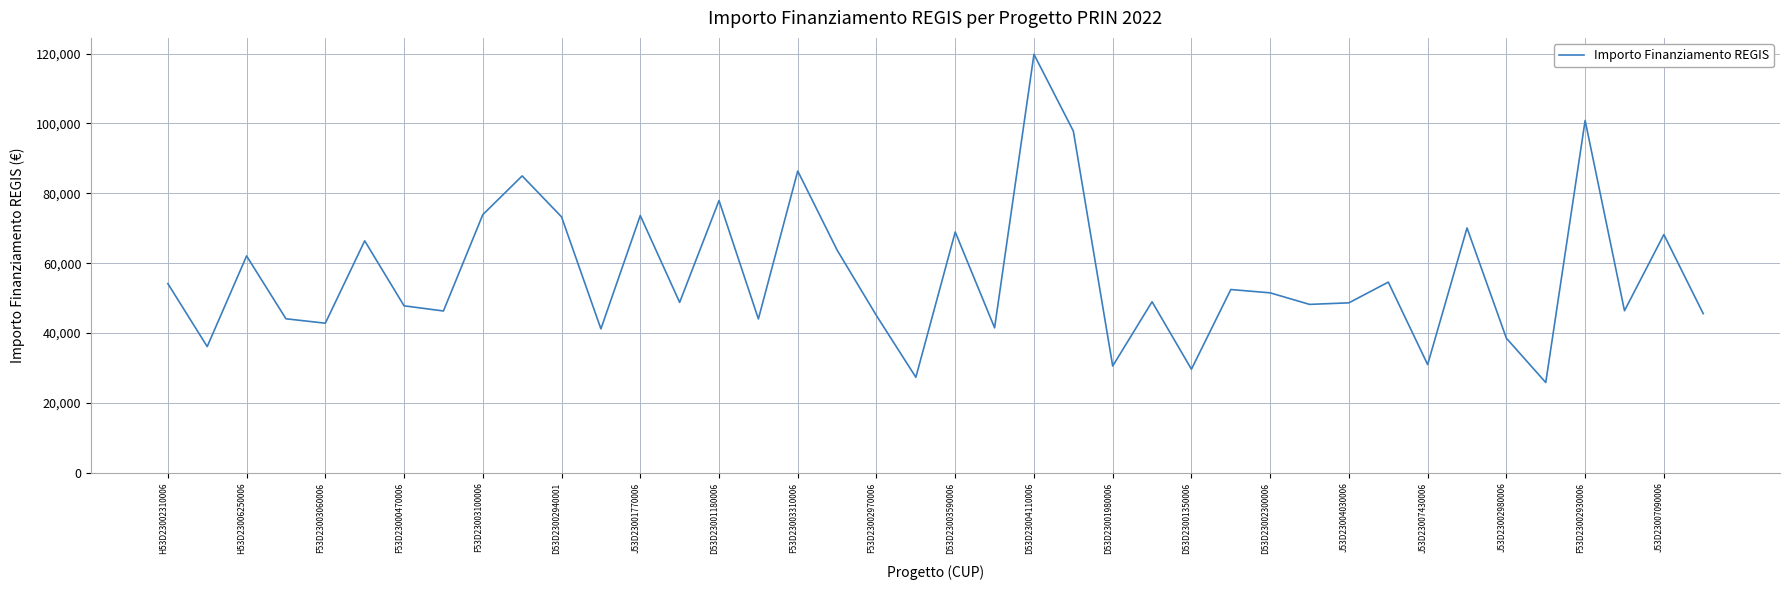

What is the maximum value shown in the chart?

119783.4